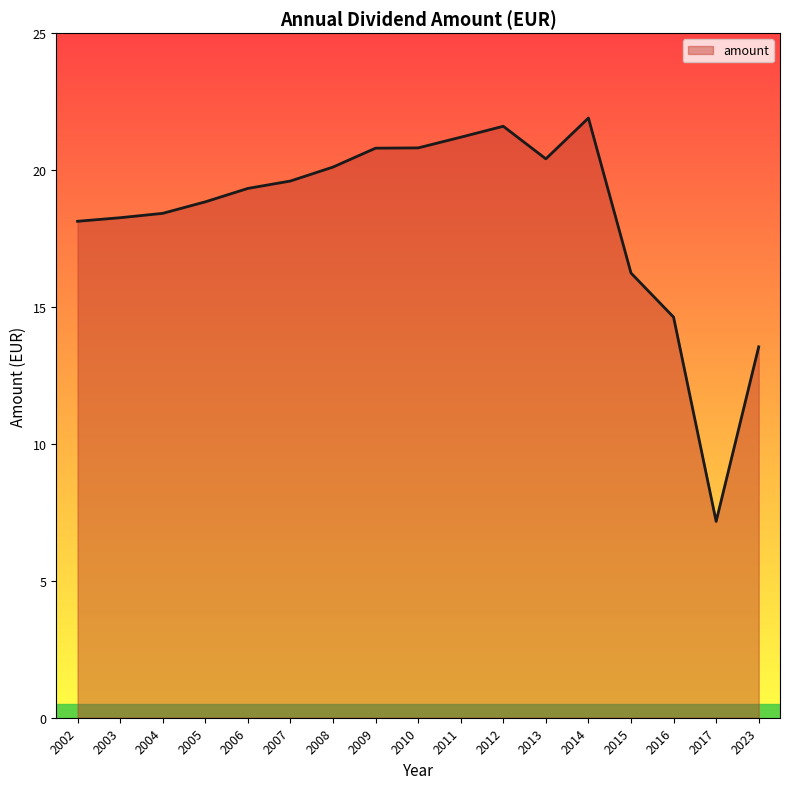

What is the ratio of the value at 2015 to the value at 2023?

1.2